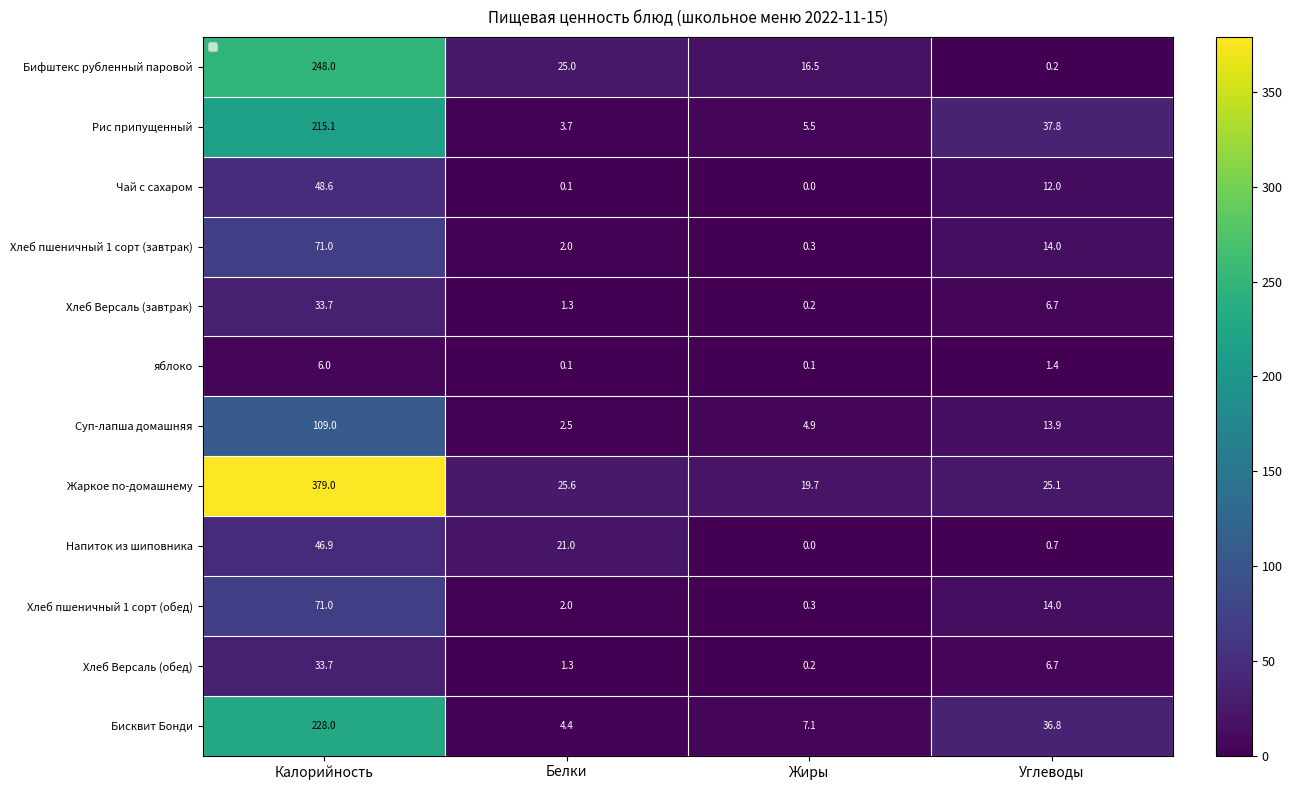

Where is Жаркое по-домашнему nearest to the value 199?

Белки